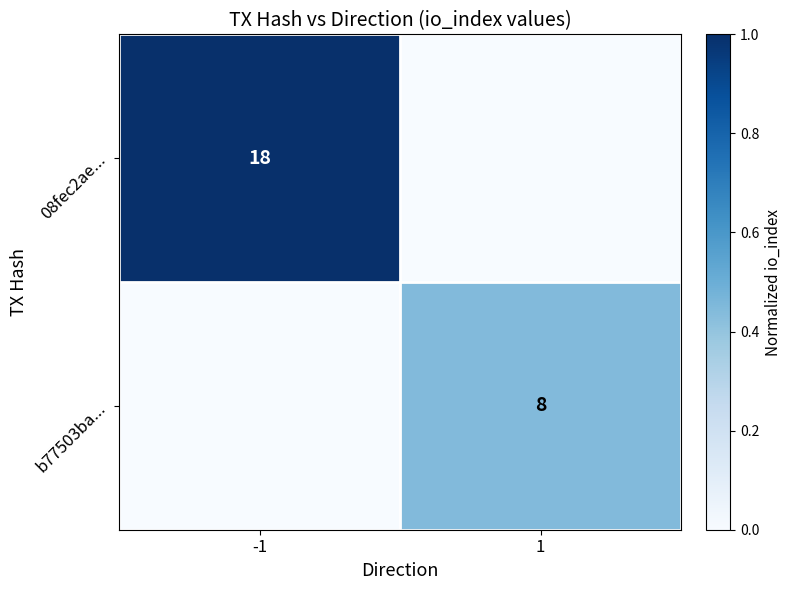

True or false: 08fec2ae... has a value of 18 at -1.

True